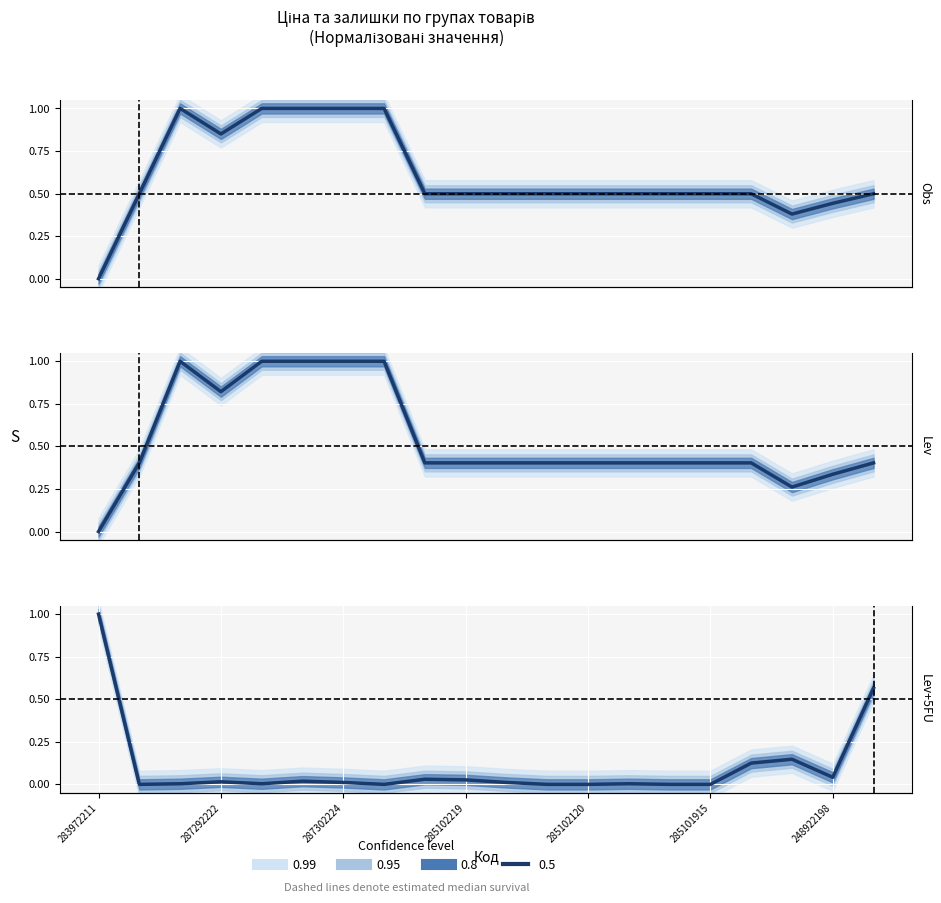

What is the sum of all Залишок values?

2.0